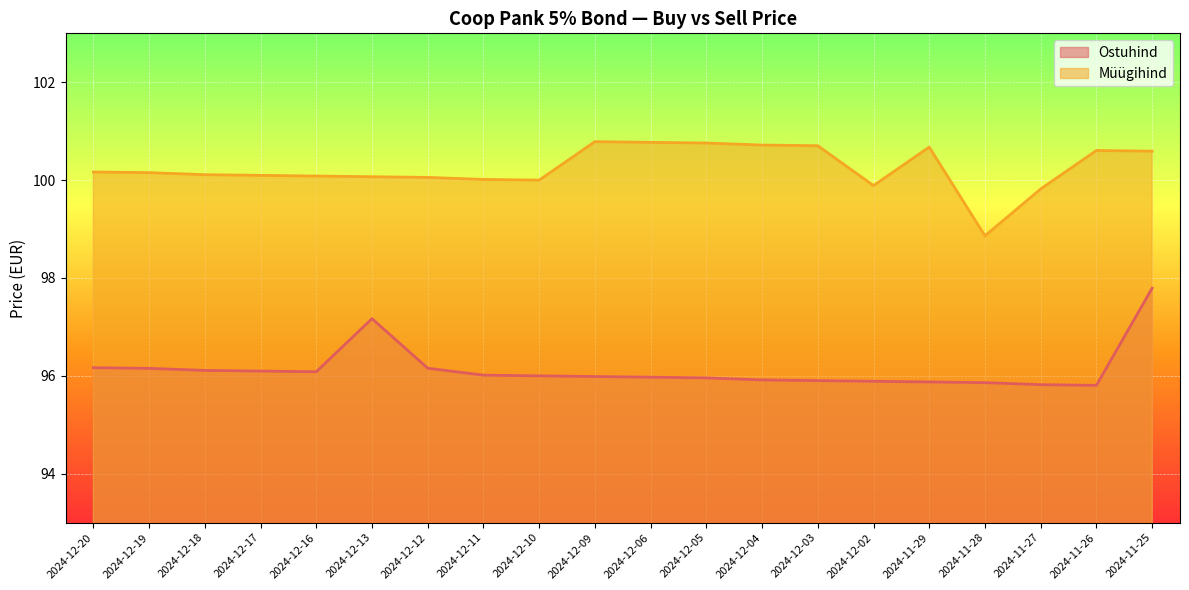

What is the average value of the Müügihind series?

100.2